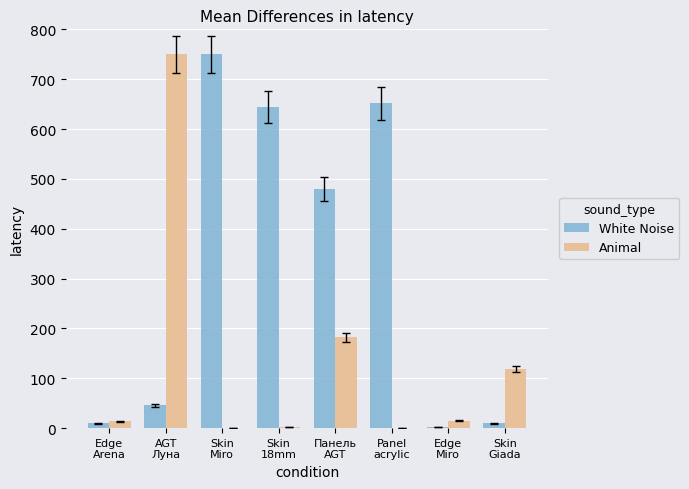

What is the maximum value shown in the chart?

750.0